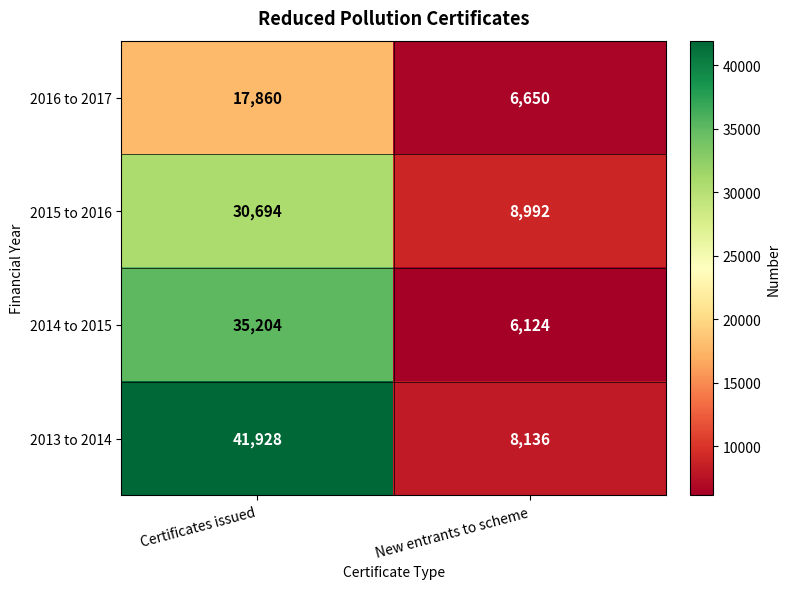

What is the smallest value displayed?

6124